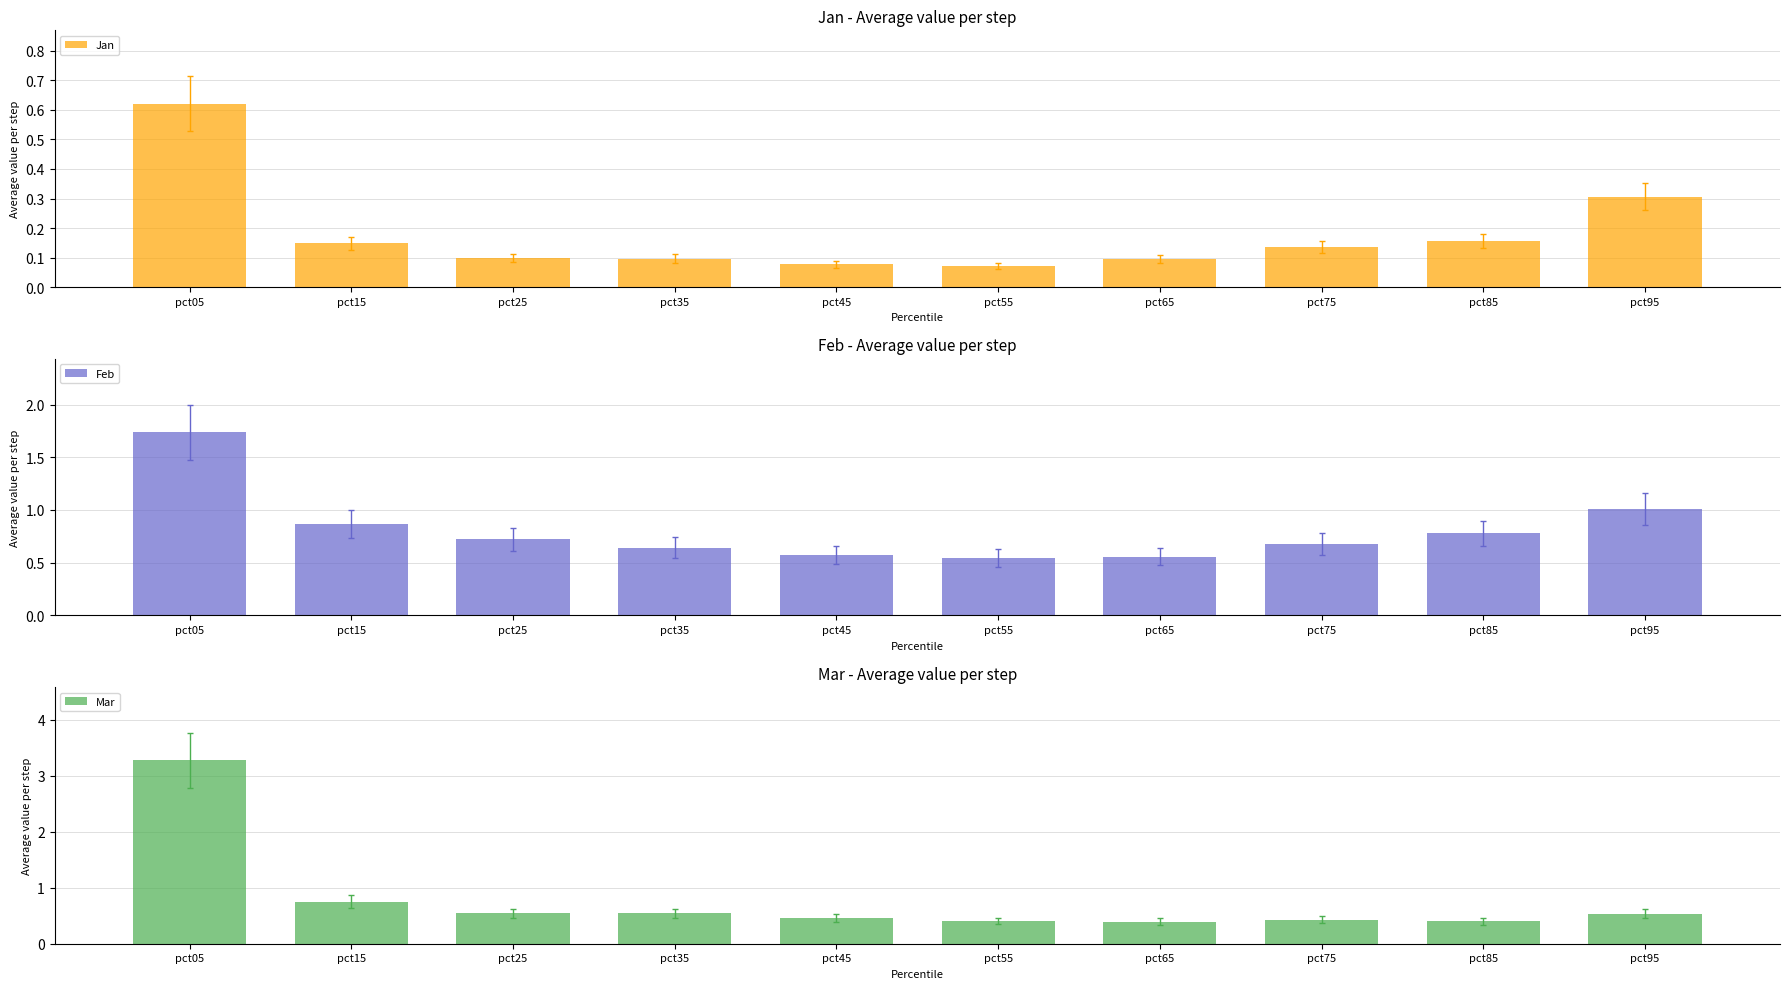

What is the value of the Feb bar at the 9th from the left?

0.8